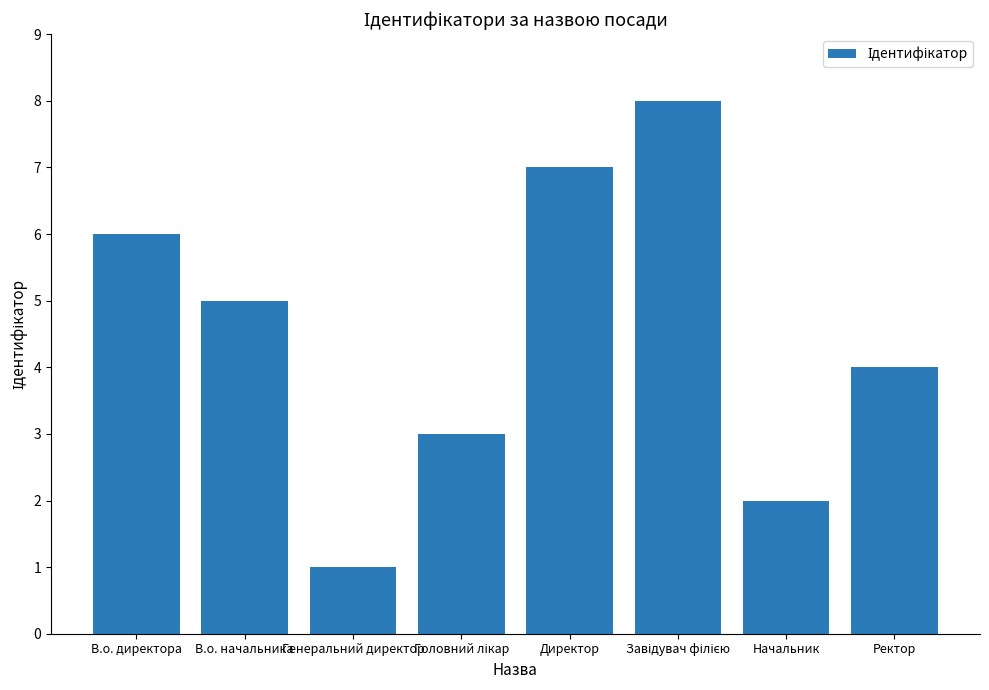

The chart shows a value of 10 at В.о. директора. True or false?

False